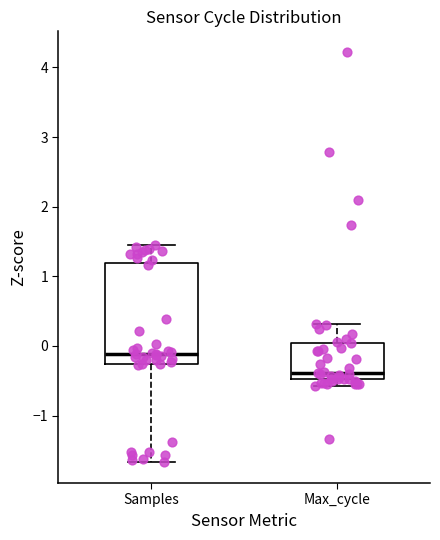

Where does the median line of the box for Samples sit on the y-axis? The values are not printed on the chart, so give them approximately, as read against the axis.

-0.1